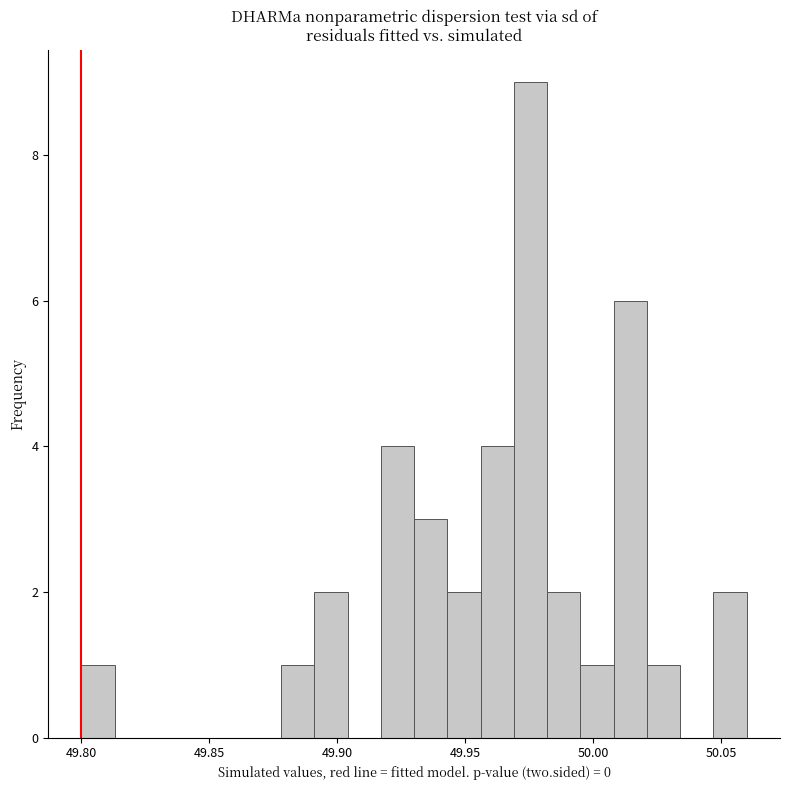

Read against the x-axis, roughly where is the centre of the tallest bar?

49.975